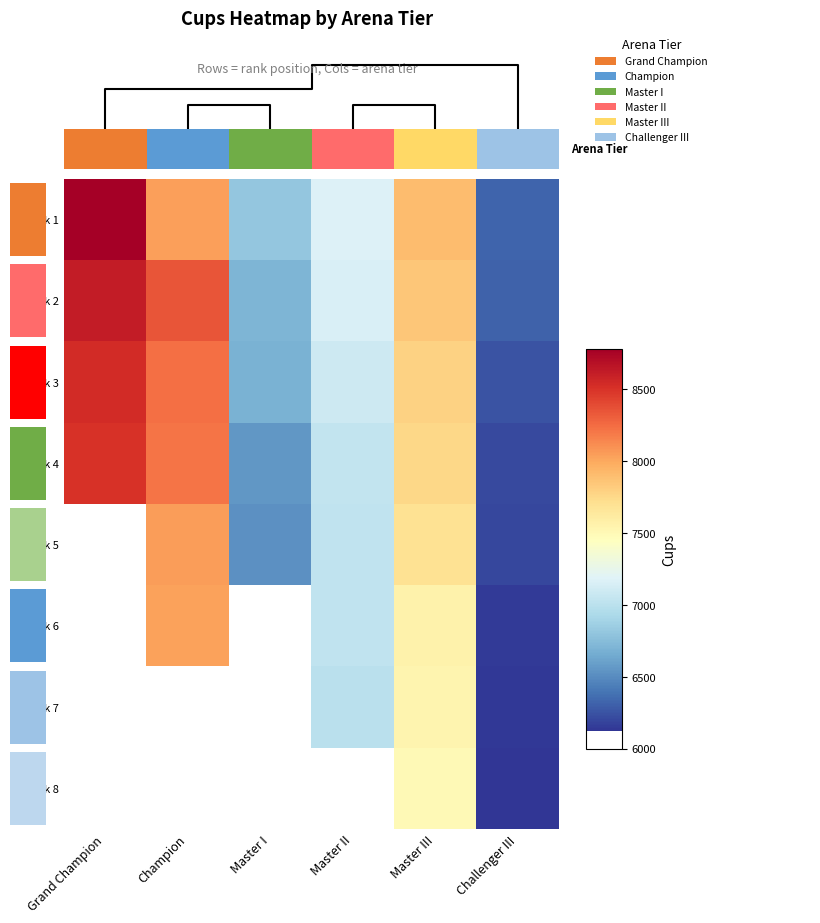

Rank the categories by Rank 1 value from highest to lowest.

Grand Champion, Champion, Master III, Master II, Master I, Challenger III